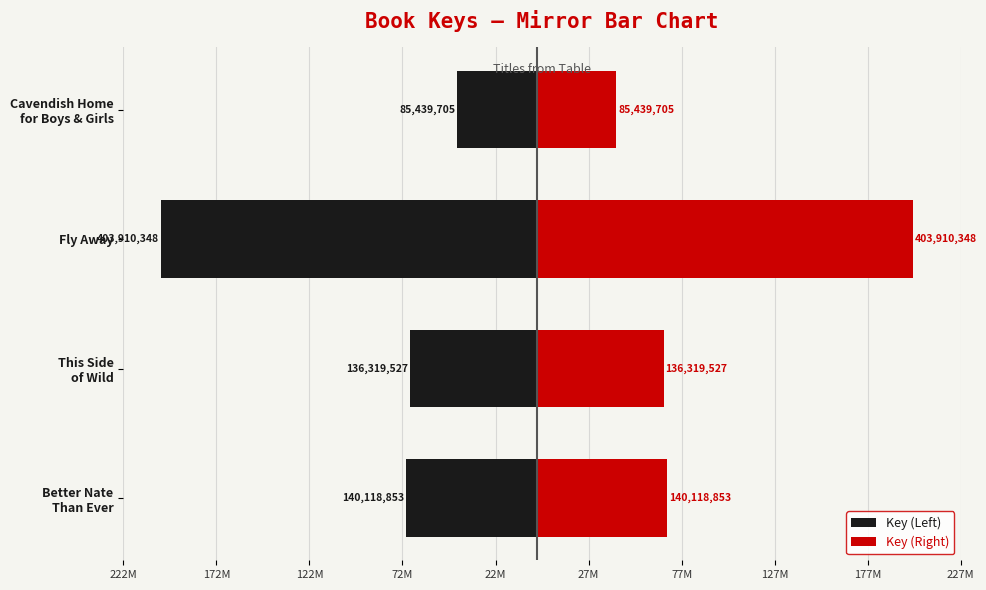

The Key (Right) series shows 38259055.1 at This Side of Wild. True or false?

False